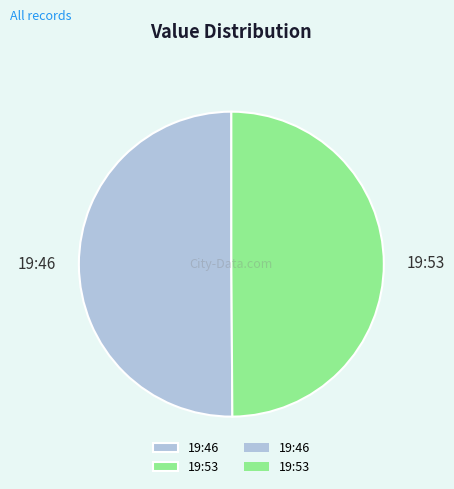

Combined, do 19:53 and 19:46 account for over 50%?

Yes